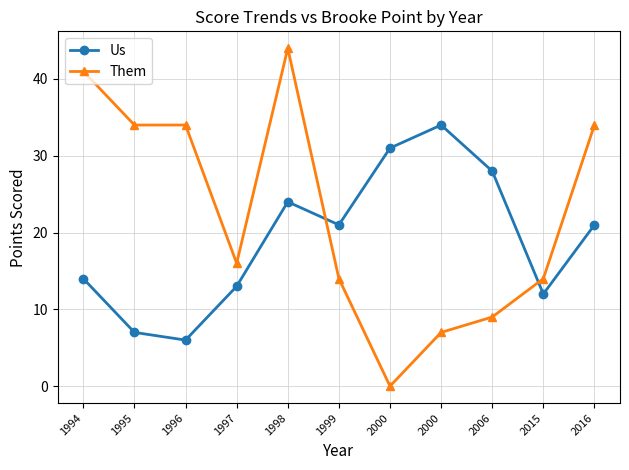

At which category does Us reach its first local peak?

1998